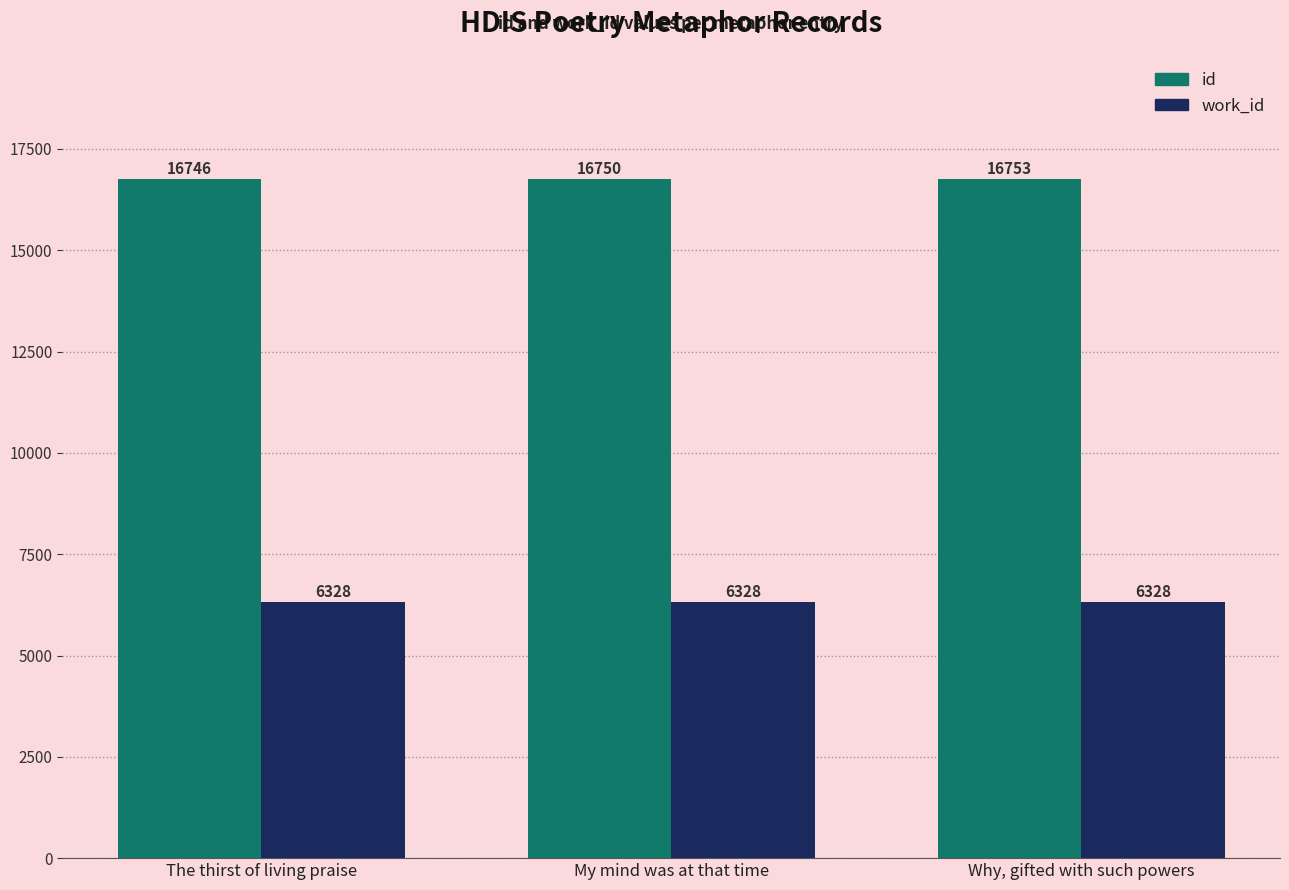

Does the chart contain stacked bars?

No